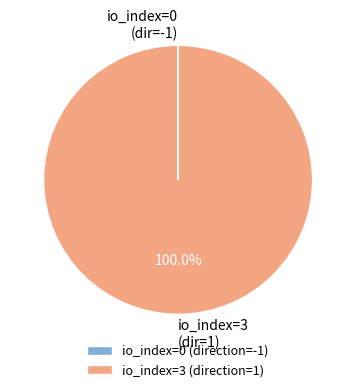

Does any single category account for the majority?

Yes